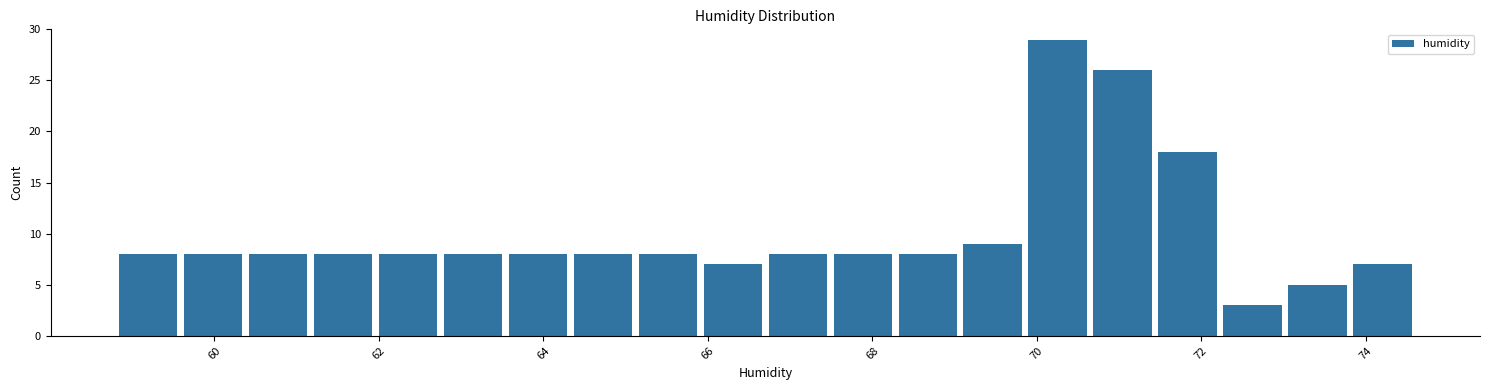

Around what value on the x-axis is the tallest bar? Give the approximate position of its centre, as read against the axis.

70.2